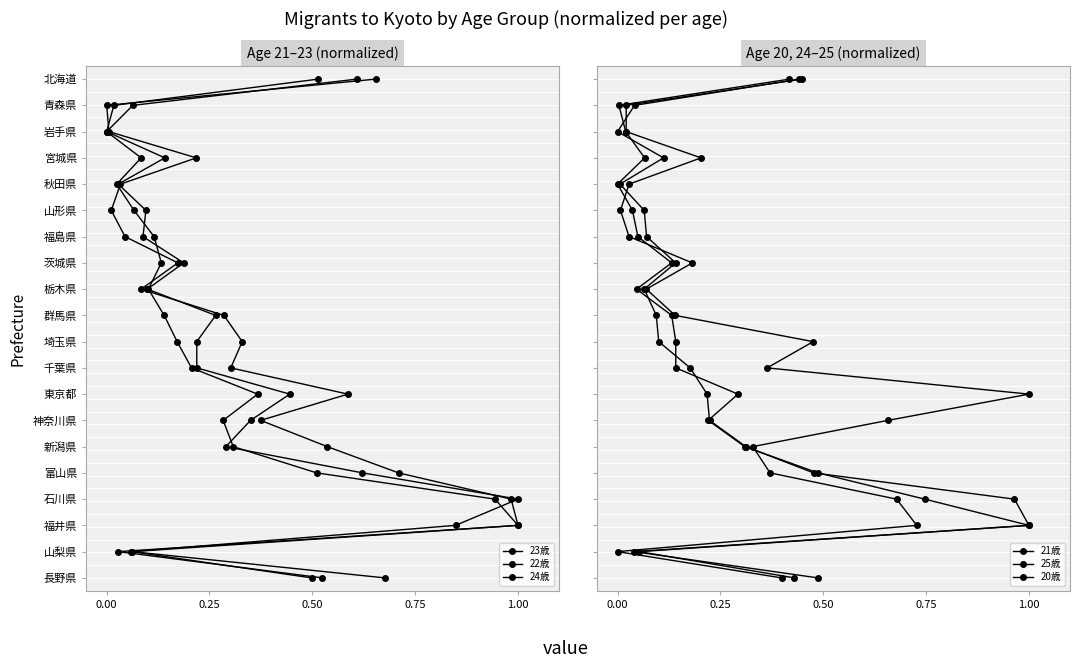

How many categories are shown in the chart?

20